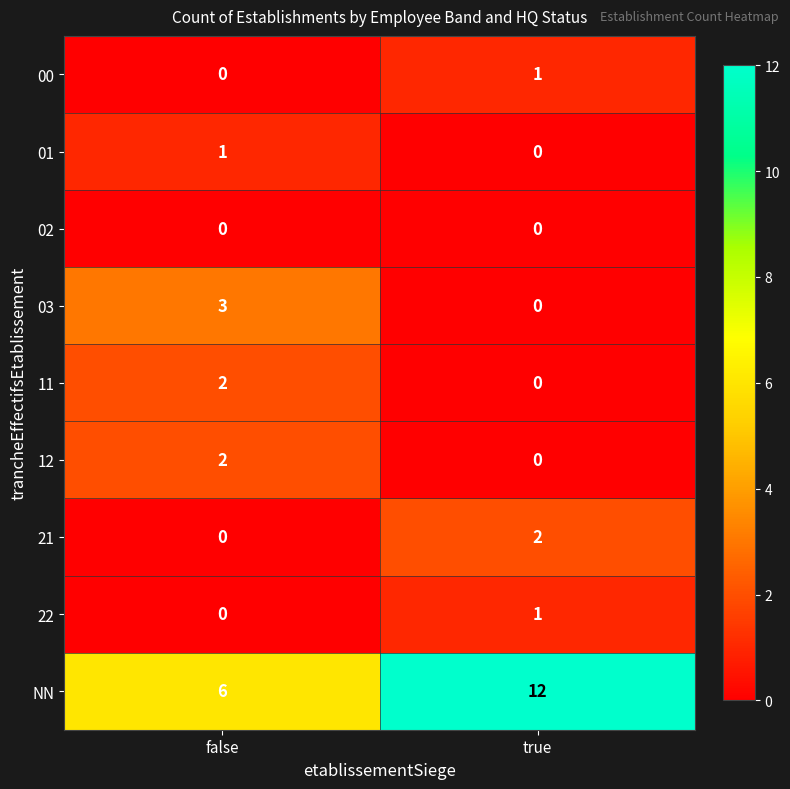

At which label does 03 reach its minimum?

true